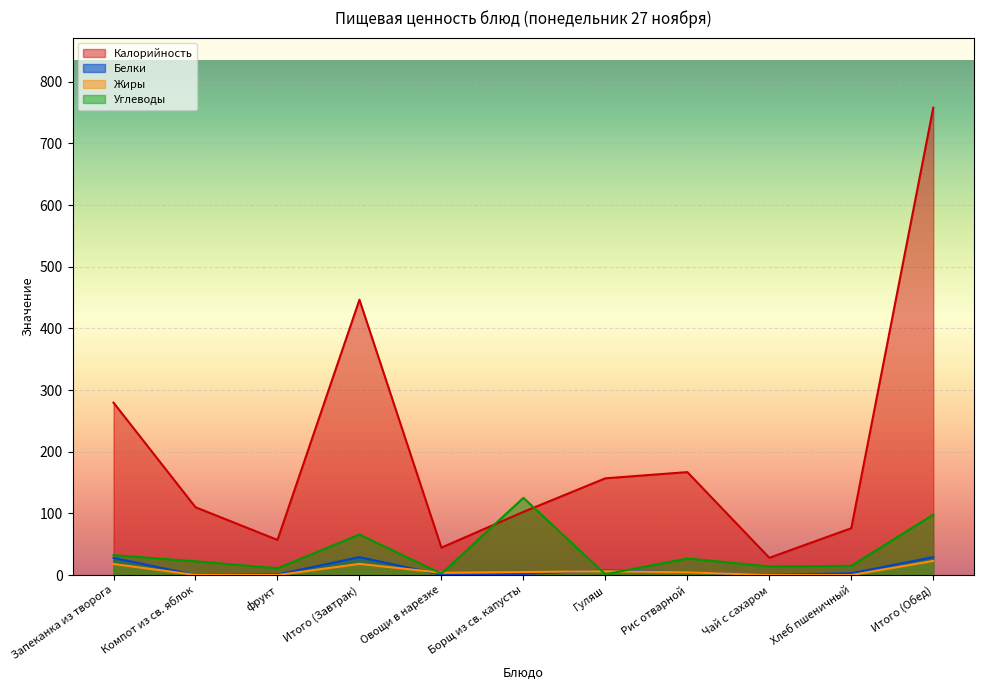

What are all the series names shown in the legend?

Калорийность, Белки, Жиры, Углеводы